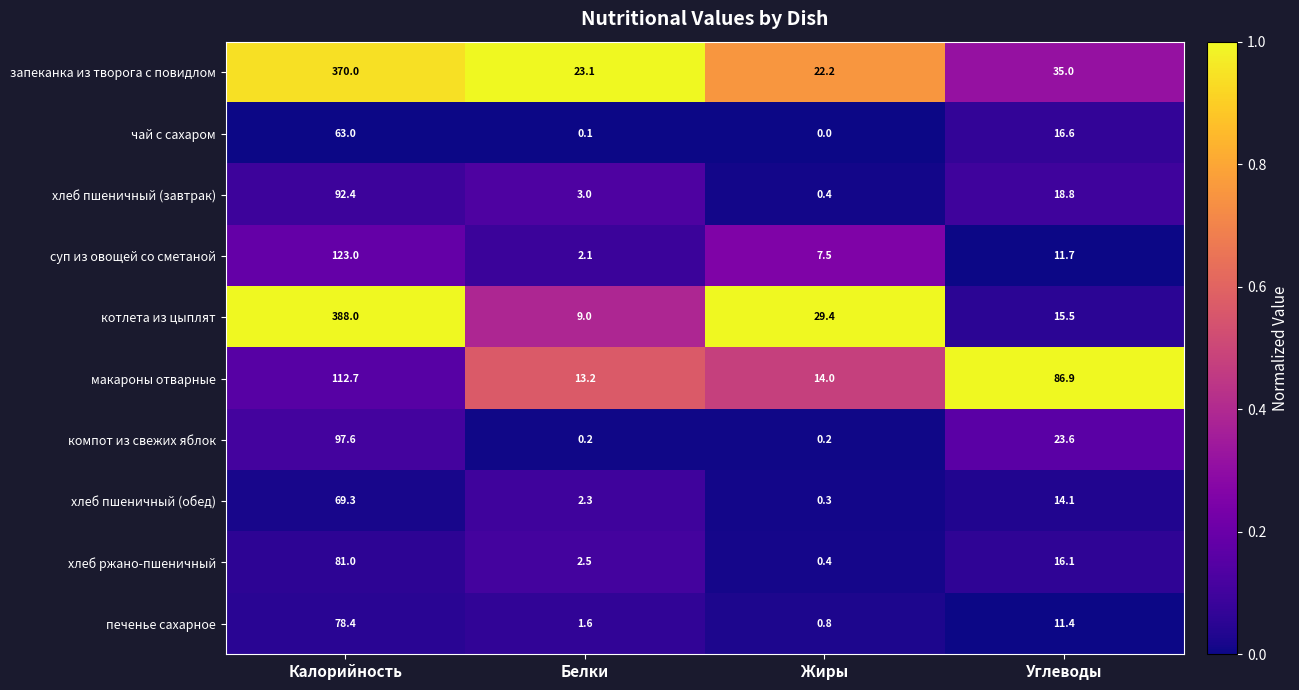

What is the average value of the компот из свежих яблок series?

30.4